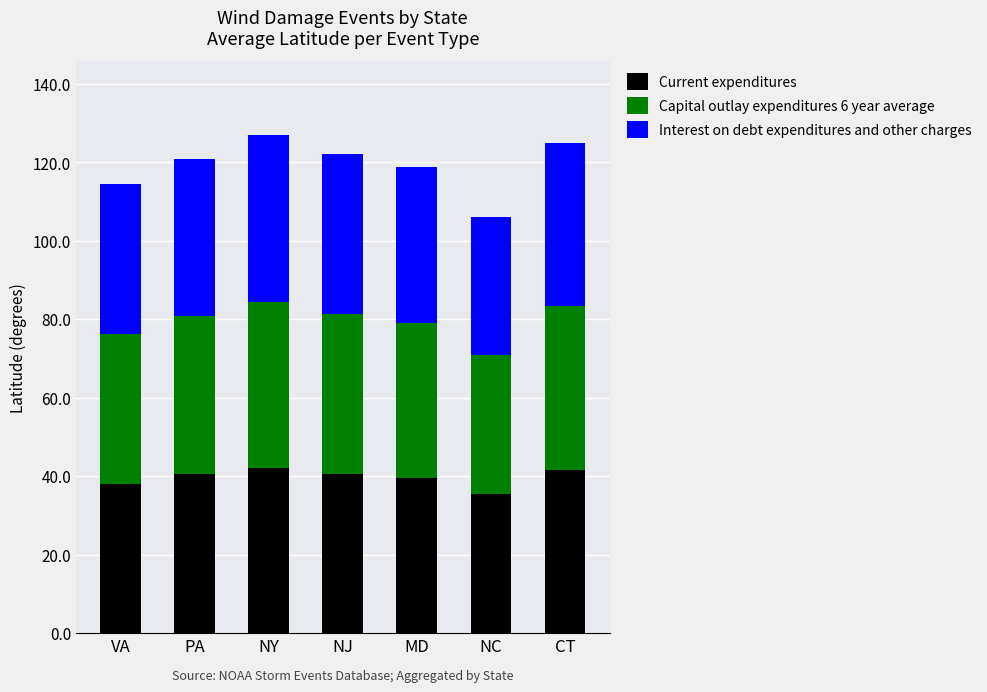

Is it true that Current expenditures equals 40.6 at NJ?

True